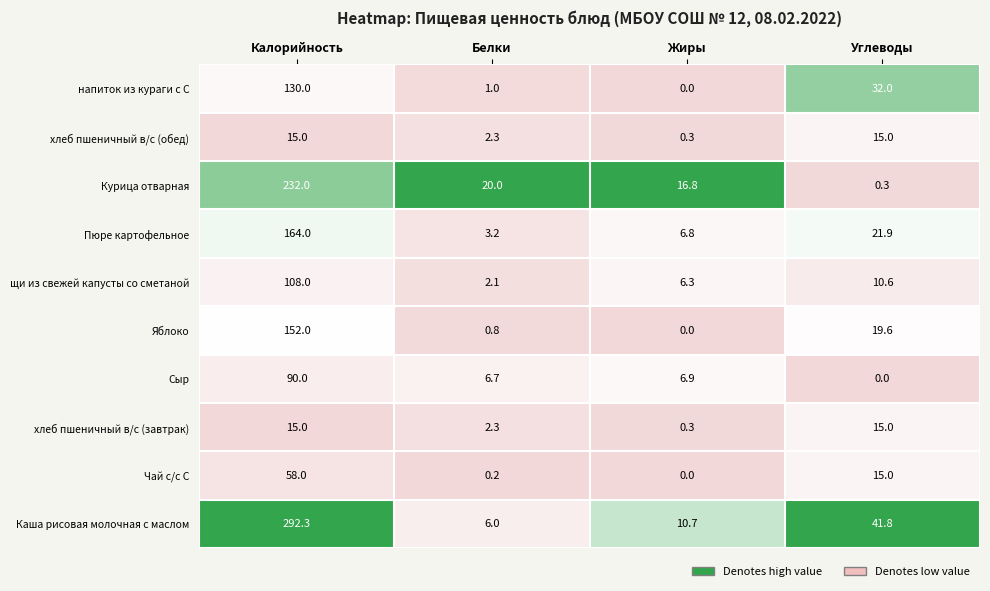

List the labels in order of Пюре картофельное value, smallest first.

Белки, Жиры, Углеводы, Калорийность